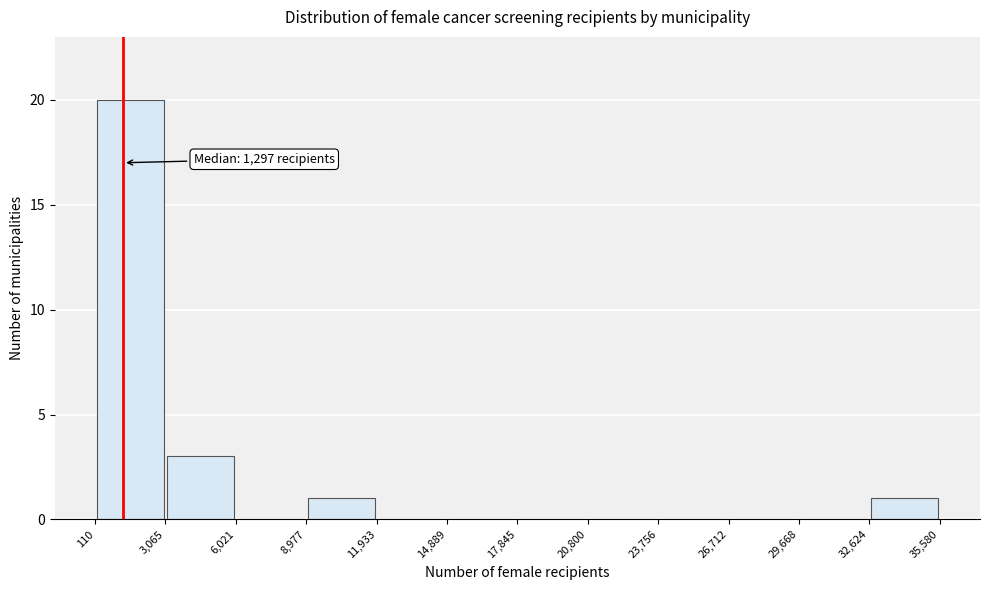

Which range on the x-axis has the tallest bar?

110 to 3,065